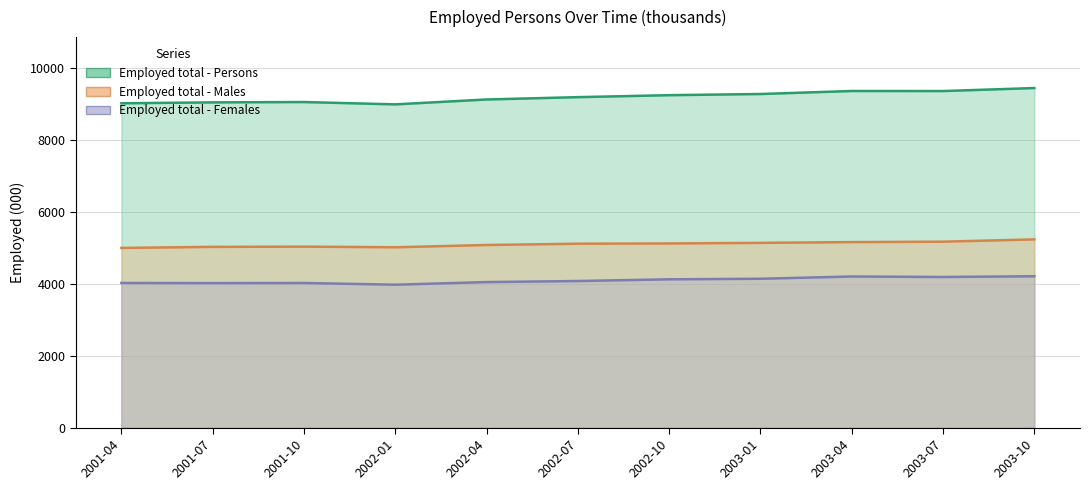

What is the sum of all Employed total - Persons values?

101156.7